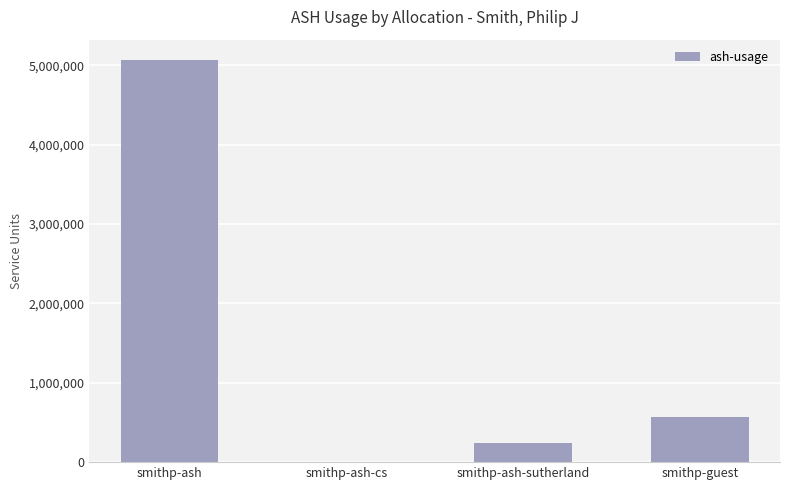

The chart shows a value of 801779.0 at smithp-guest. True or false?

False